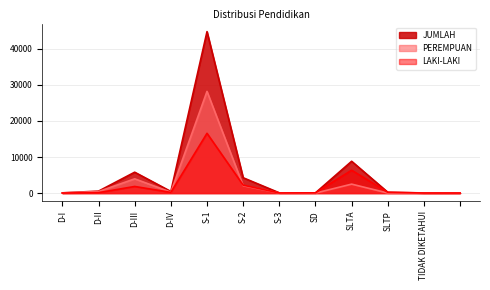

What position from the left is D-III?

3